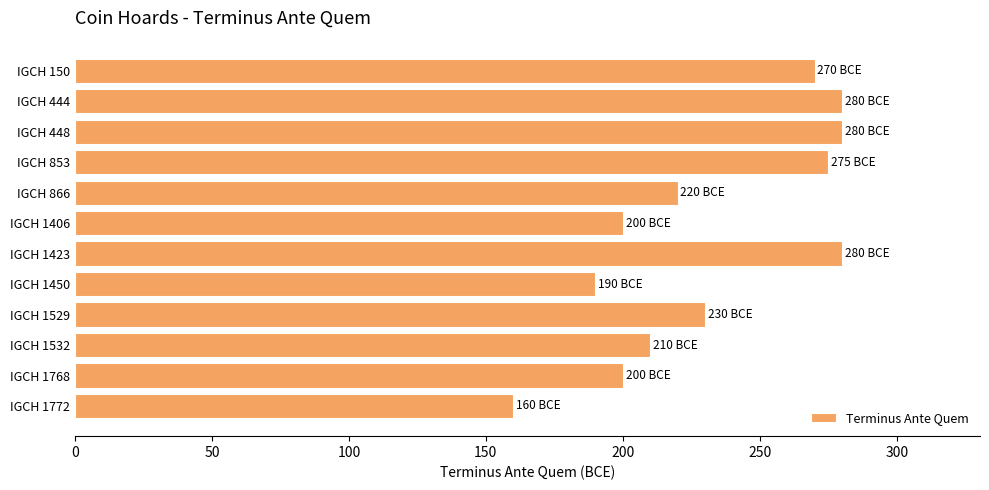

Which label corresponds to the smallest value in the chart?

IGCH 1772